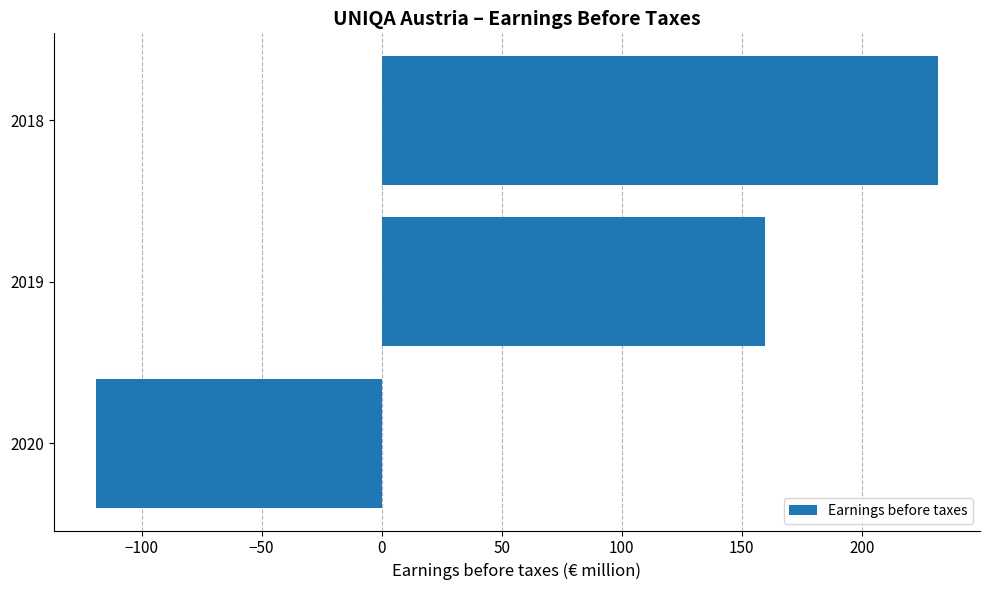

What is the sum of all values?

272.2